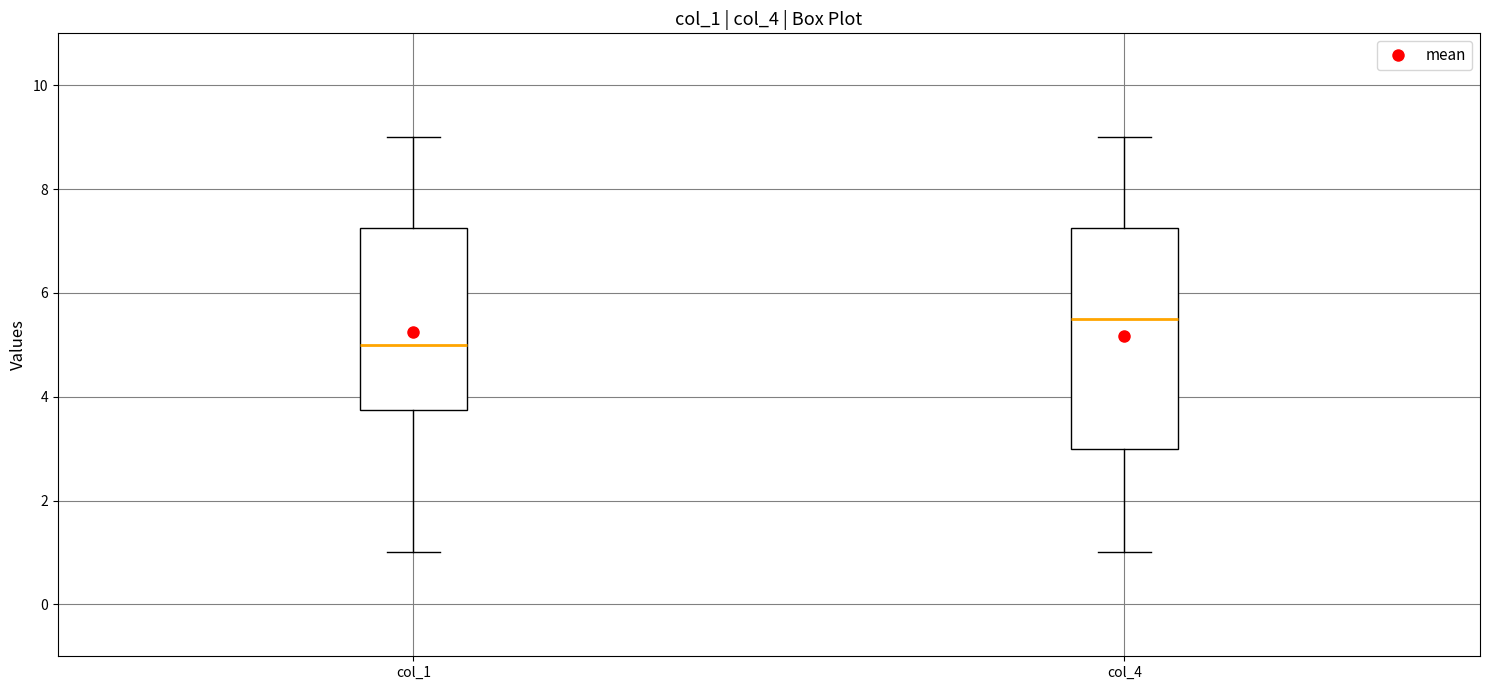

Reading left to right, transcribe this box plot: for each box, give where its median line is, the range the box spans, and where its two whiskers end, as read against the y-axis. The values are not printed on the chart, so give them approximately, as read against the axis.

col_1: median 5.0, box 3.8 to 7.2, whiskers 1.0 to 9.0
col_4: median 5.6, box 3.0 to 7.2, whiskers 1.0 to 9.0